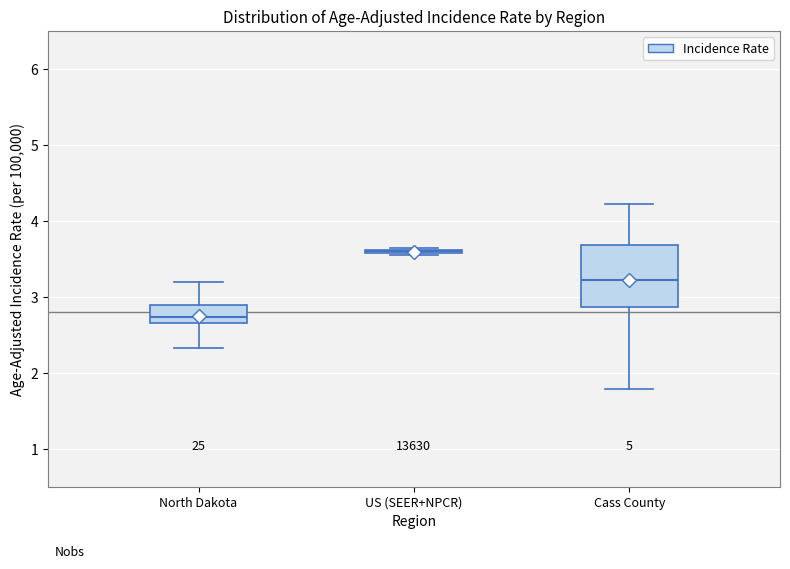

Reading left to right, read every box against the y-axis: the position of its median line, the range the box covers, and the ends of its whiskers. The values are not printed on the chart, so give them approximately, as read against the axis.

North Dakota: median 2.7 (inside the box), box 2.7 to 2.9, whiskers 2.3 to 3.2
US (SEER+NPCR): box collapsed to a line at 3.6, whiskers 3.6 to 3.6
Cass County: median 3.2, box 2.9 to 3.7, whiskers 1.8 to 4.2